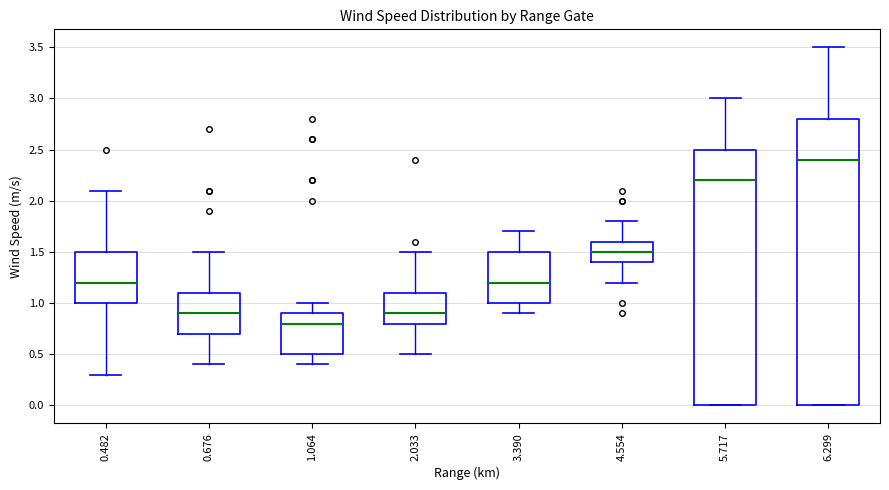

Which box's median line is the lowest?

1.064